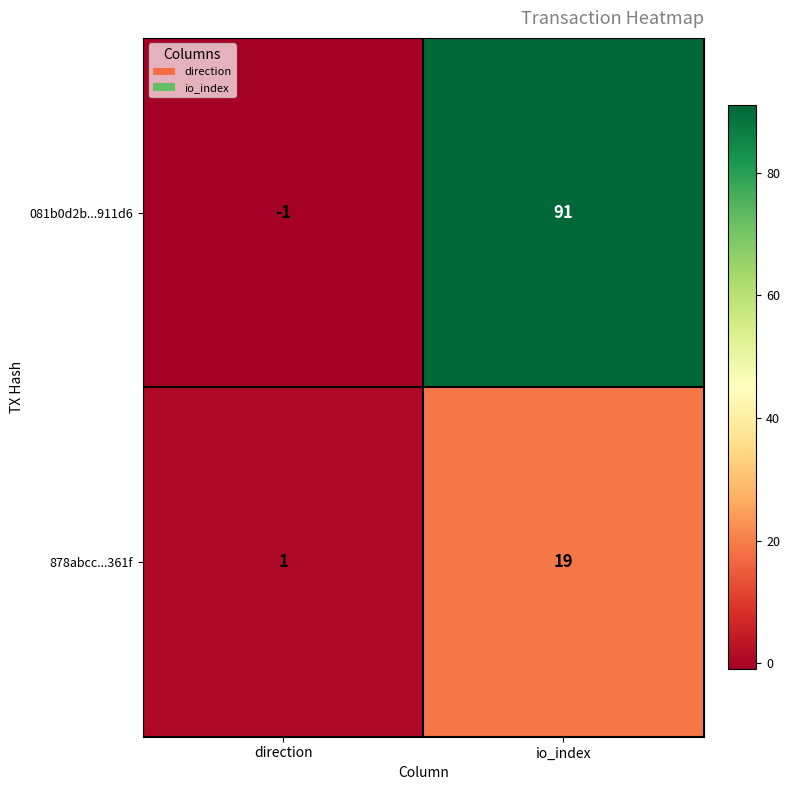

Where is 878abcc...361f nearest to the value 10?

direction